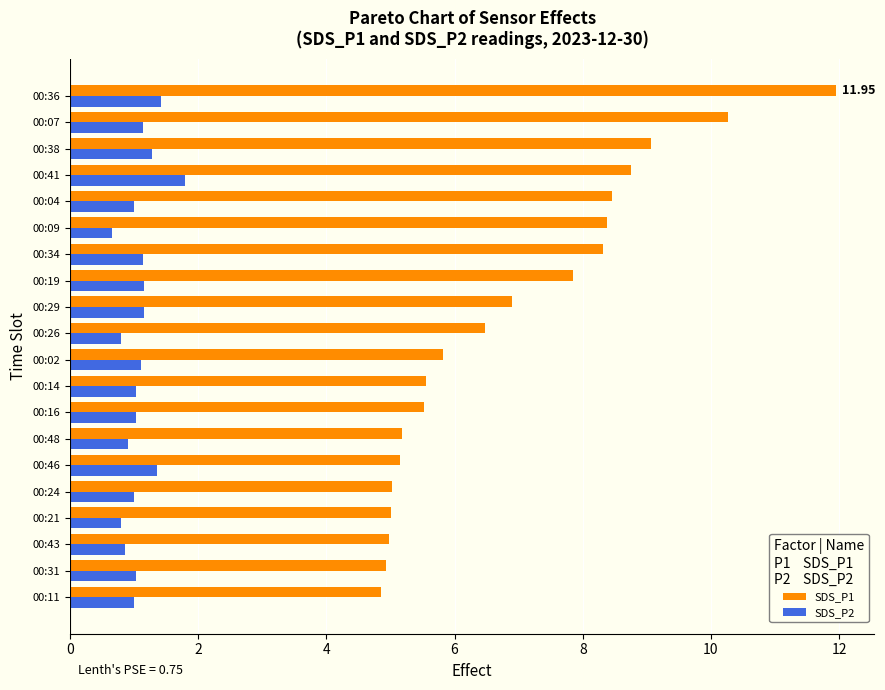

What is the difference between the SDS_P2 values at 00:41 and 00:48?

0.9